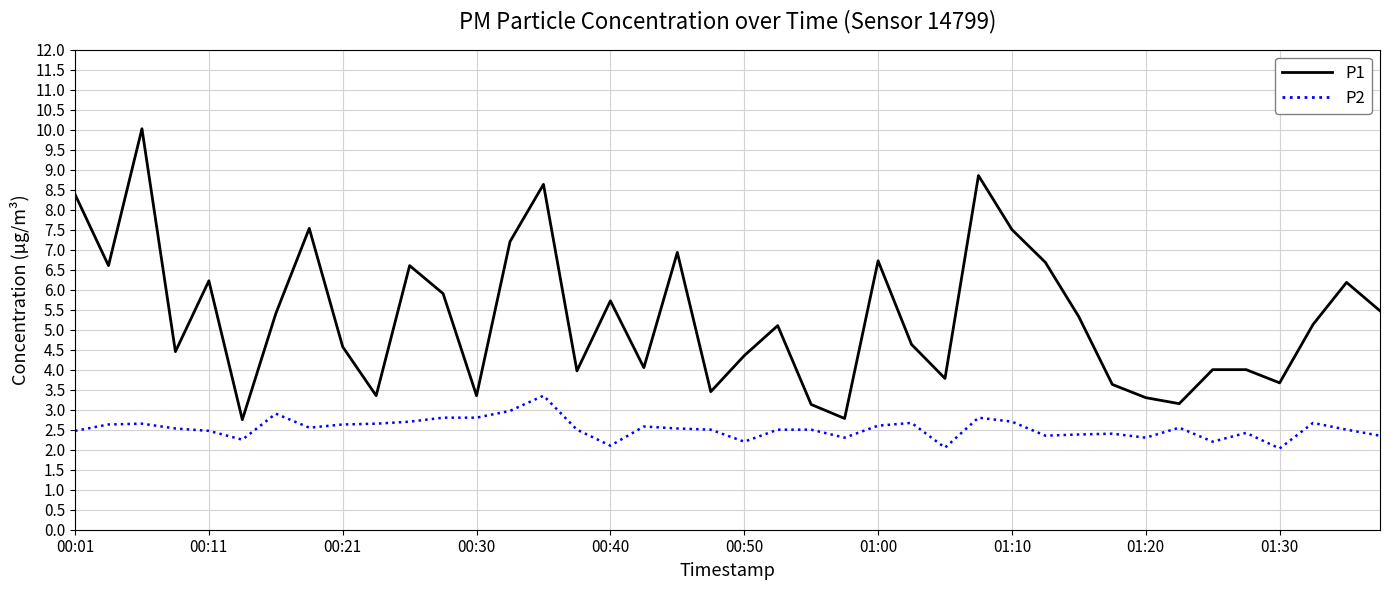

True or false: P2 and P1 cross at least once.

False